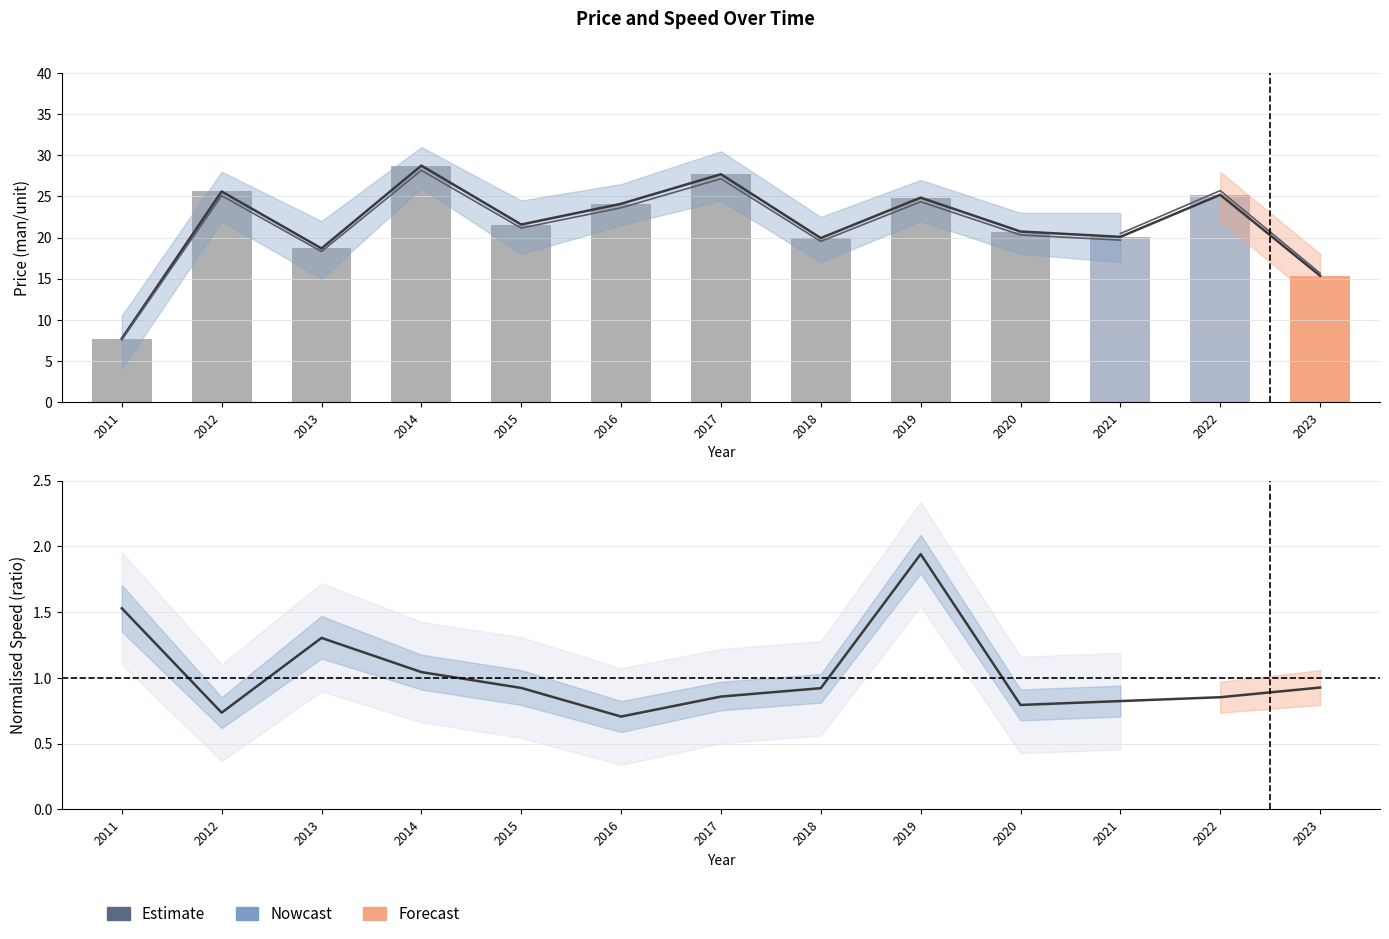

What is the maximum value shown in the chart?

1.9